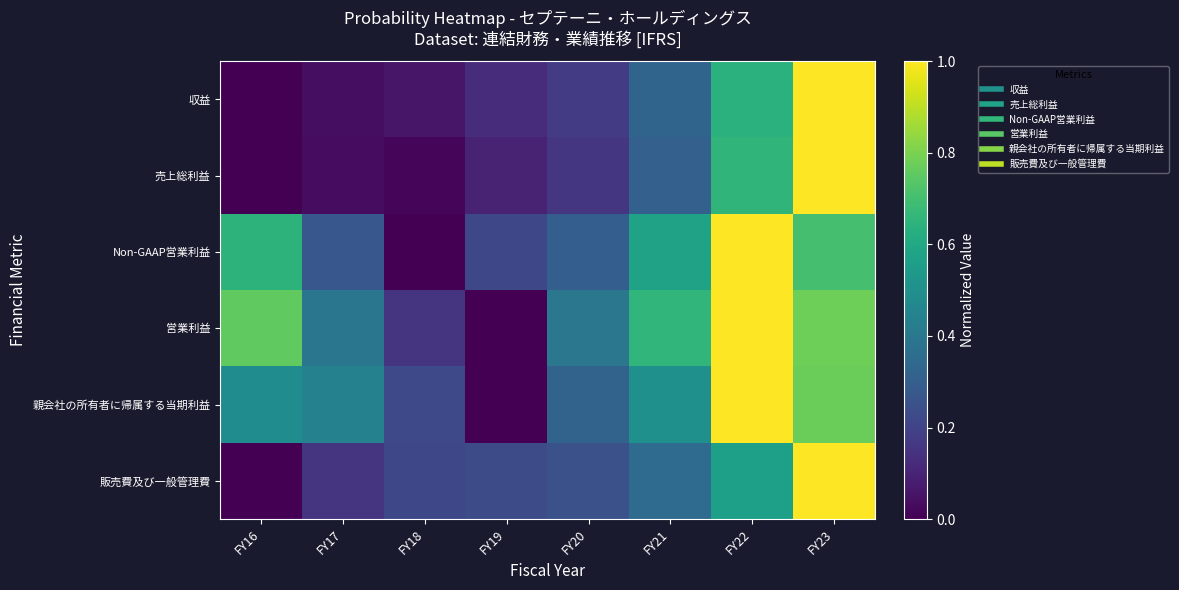

How many categories are shown in the chart?

8